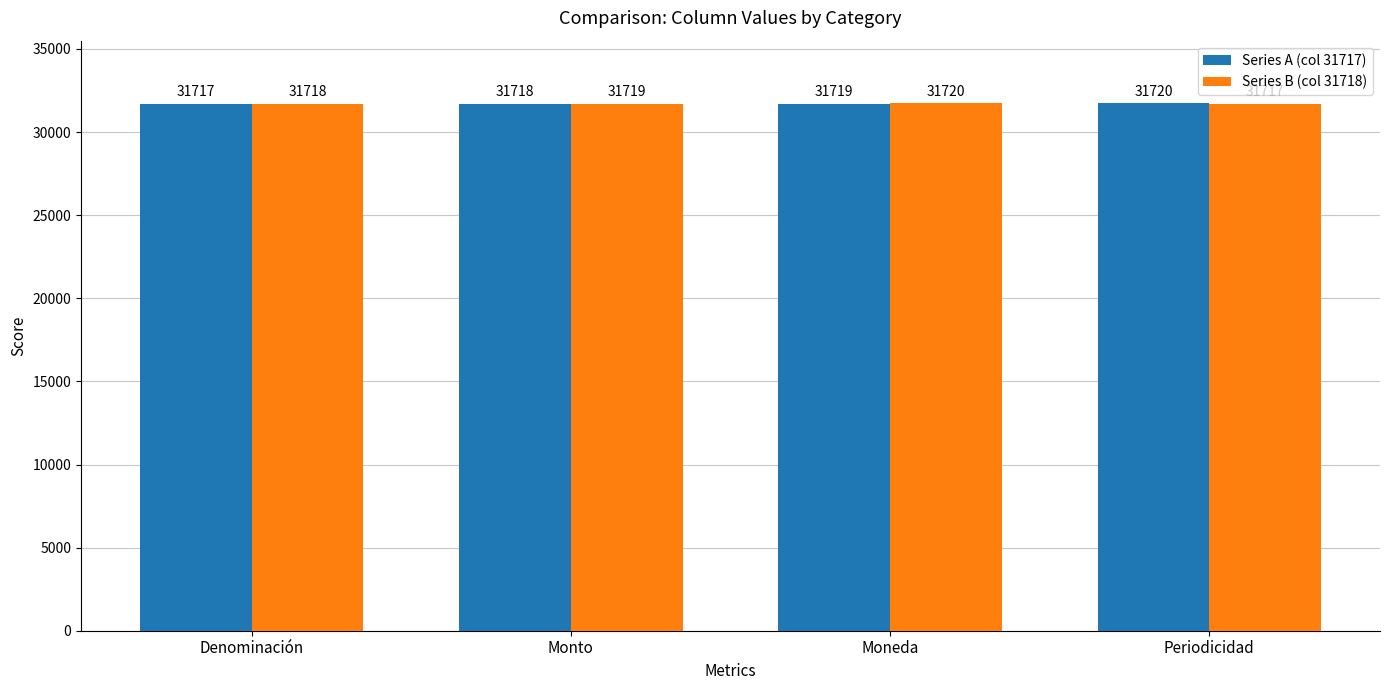

How many bars are there in total?

8